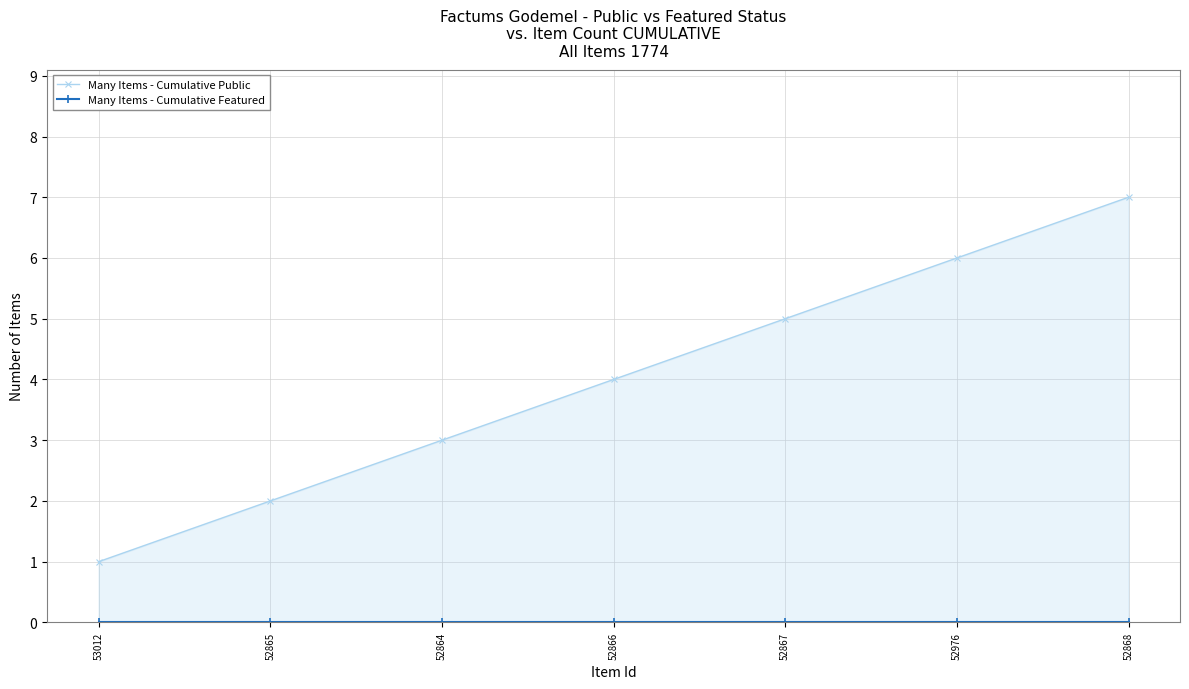

True or false: Many Items - Cumulative Featured and Many Items - Cumulative Public cross at least once.

False